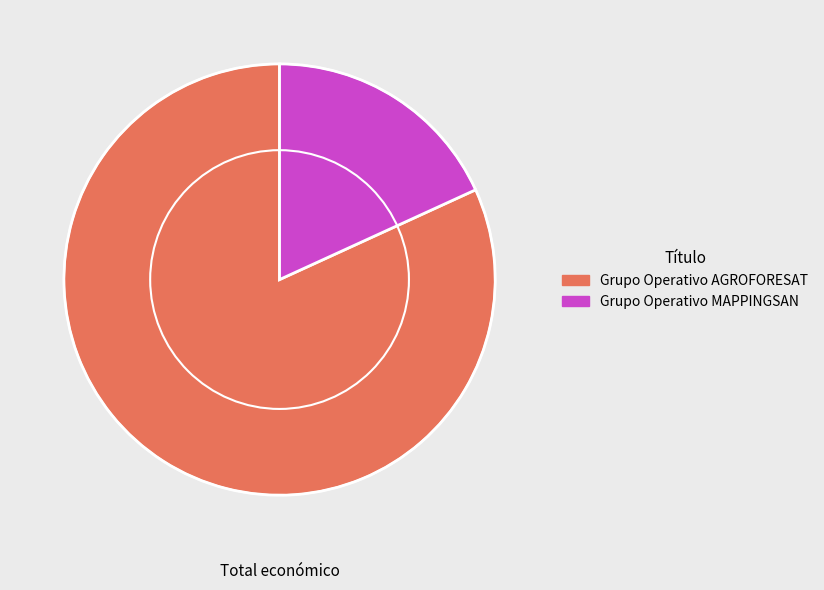

Is the sum of Grupo Operativo AGROFORESAT and Grupo Operativo MAPPINGSAN greater than half?

Yes